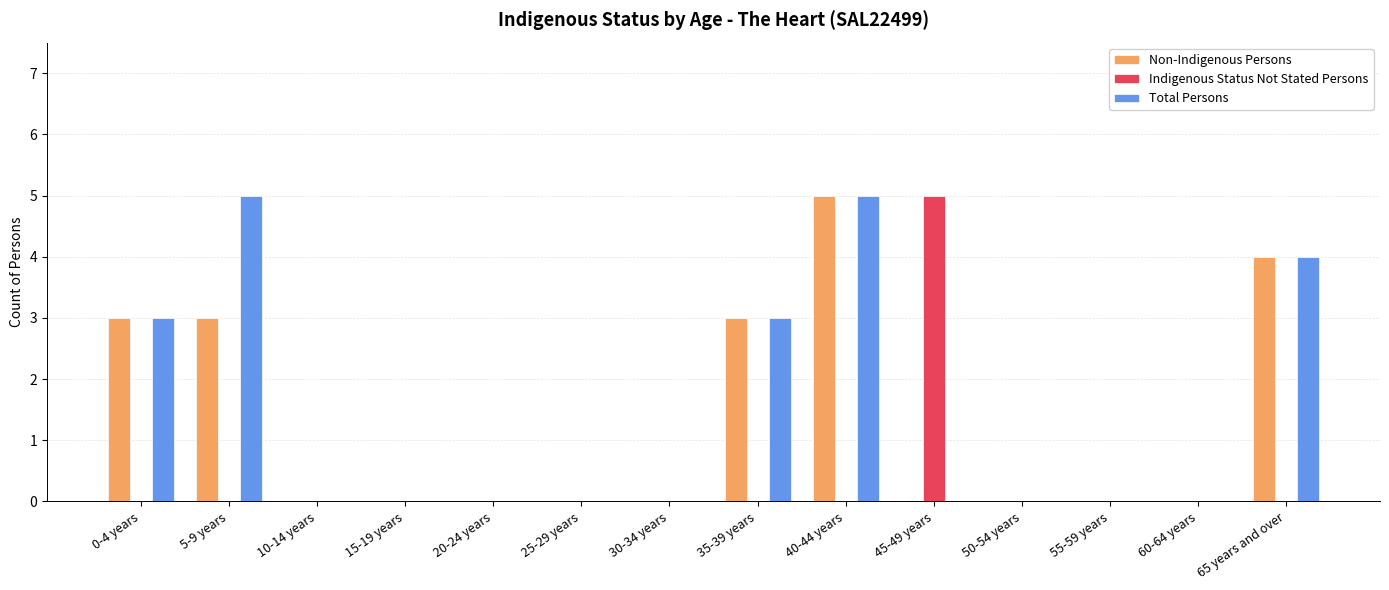

What is the sum of all Indigenous Status Not Stated Persons values?

5